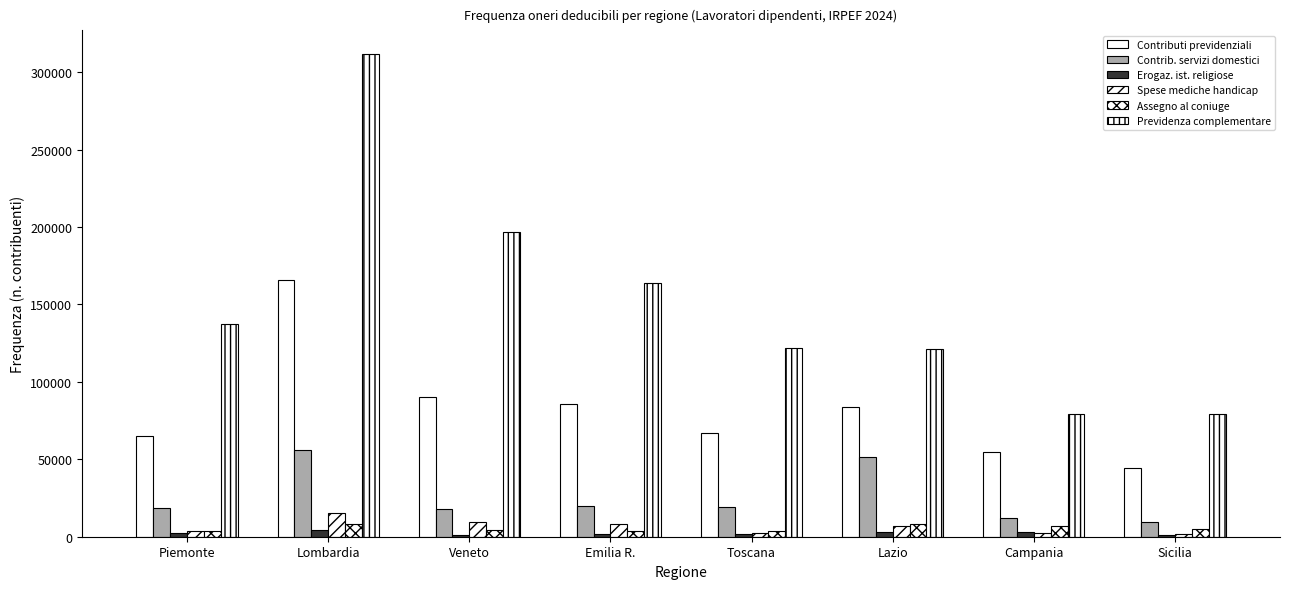

Count the number of data series in this chart.

6